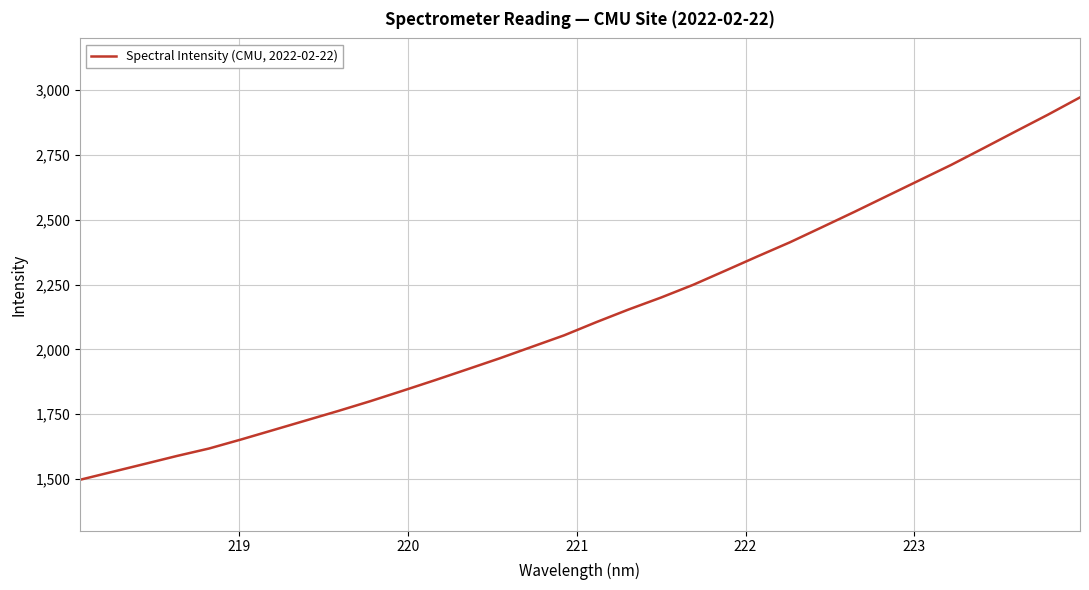

What is the minimum value shown in the chart?

1496.5